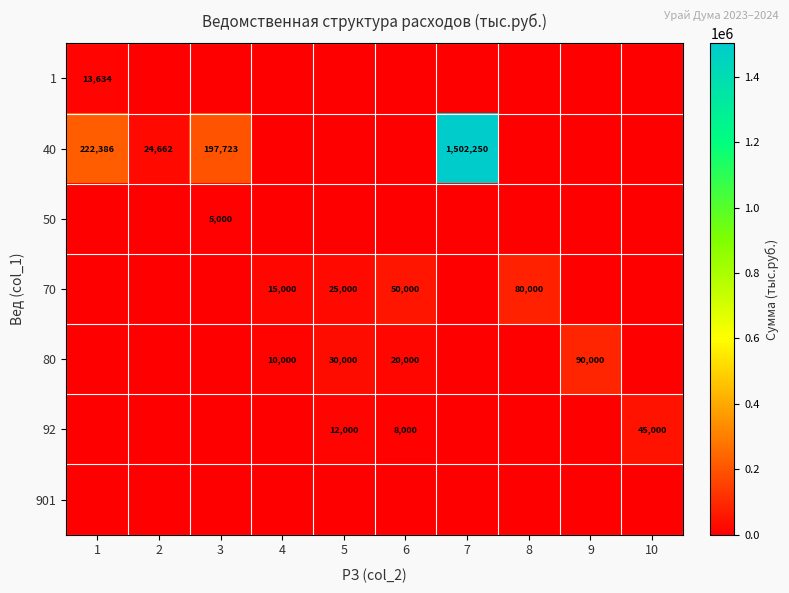

The value of 92 at 6 is 11459. True or false?

False